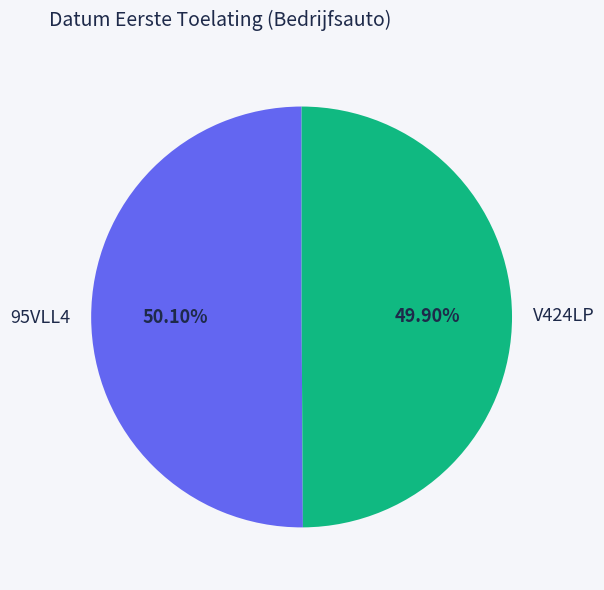

Do 95VLL4 and V424LP together represent more than half of the pie?

Yes